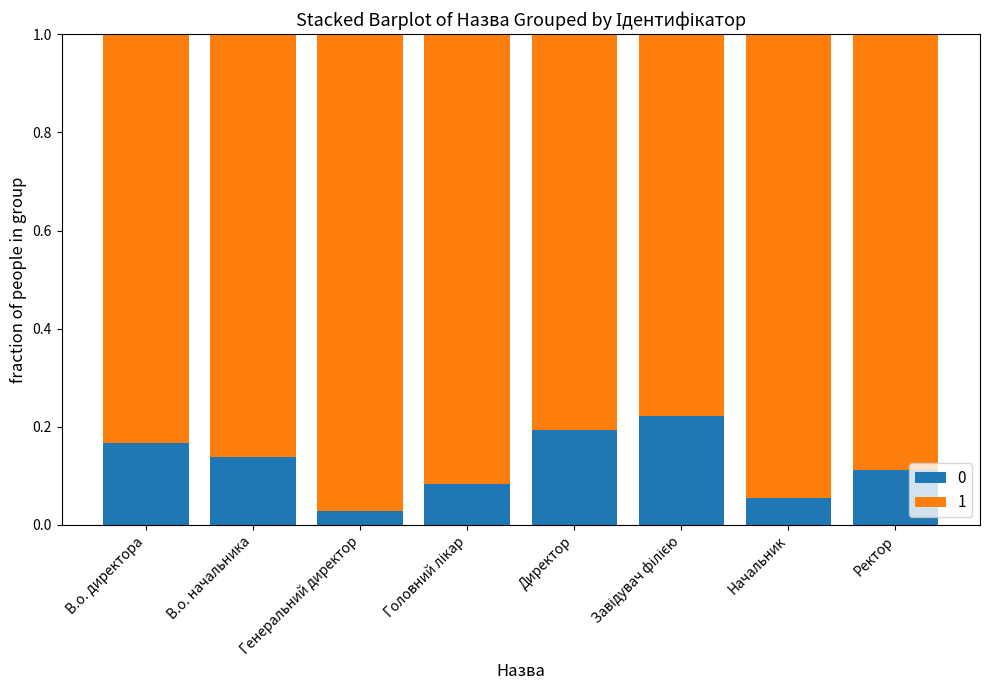

At which label does 0 reach its minimum?

Генеральний директор